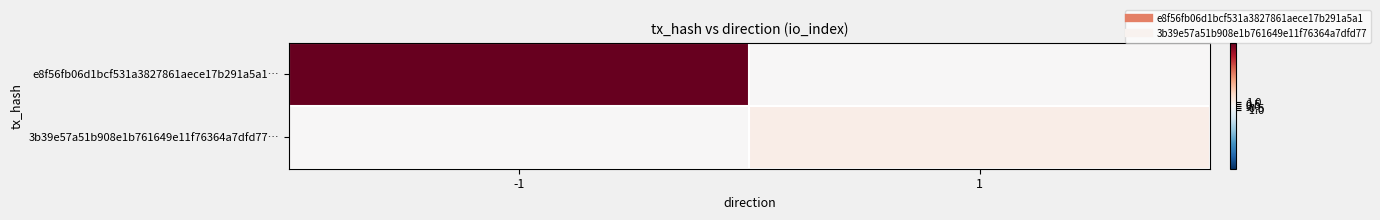

What is the greatest value displayed?

15